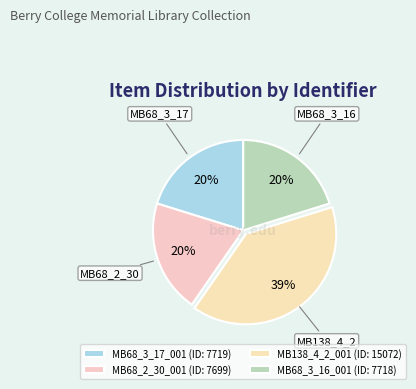

To the nearest percent, what is the difference between the largest and smallest slice percentages?

19%